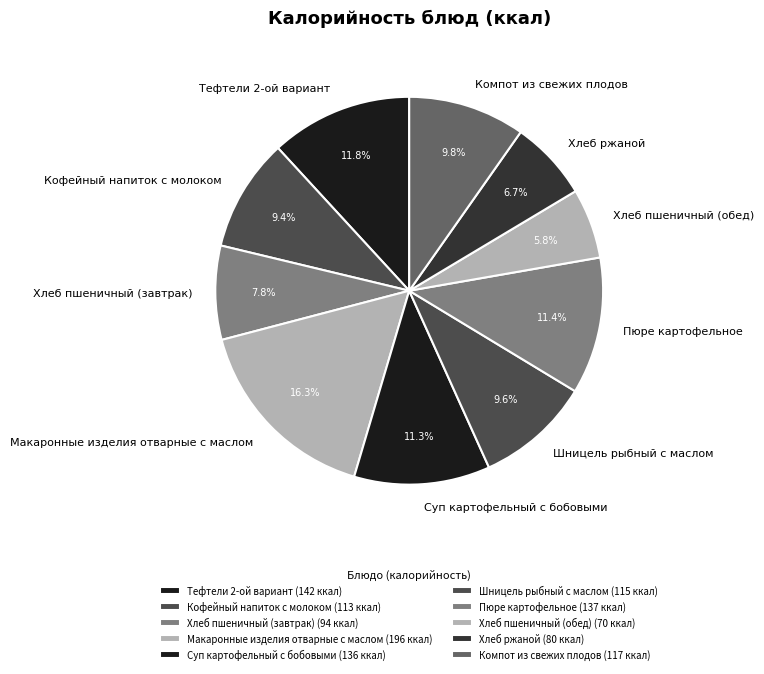

What portion of the pie excludes Хлеб пшеничный (завтрак)?

92.2%